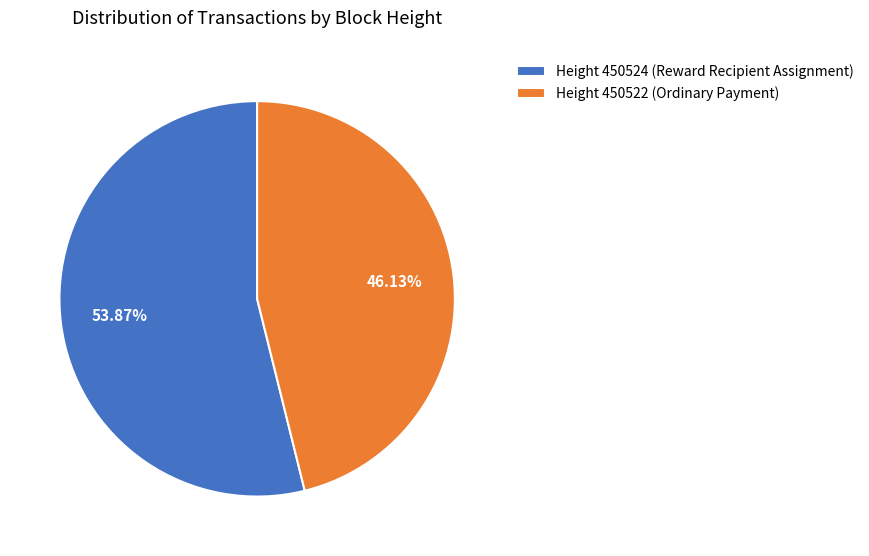

How many slices are in this pie chart?

2